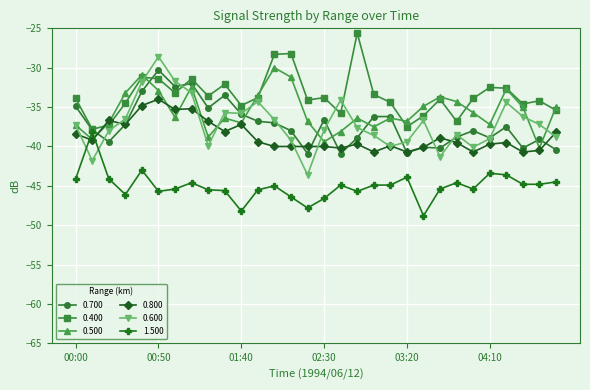

How many distinct data groups are displayed?

6